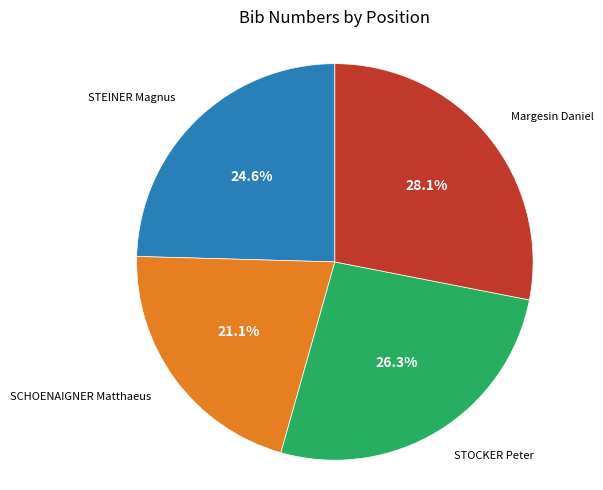

How many slices are in this pie chart?

4